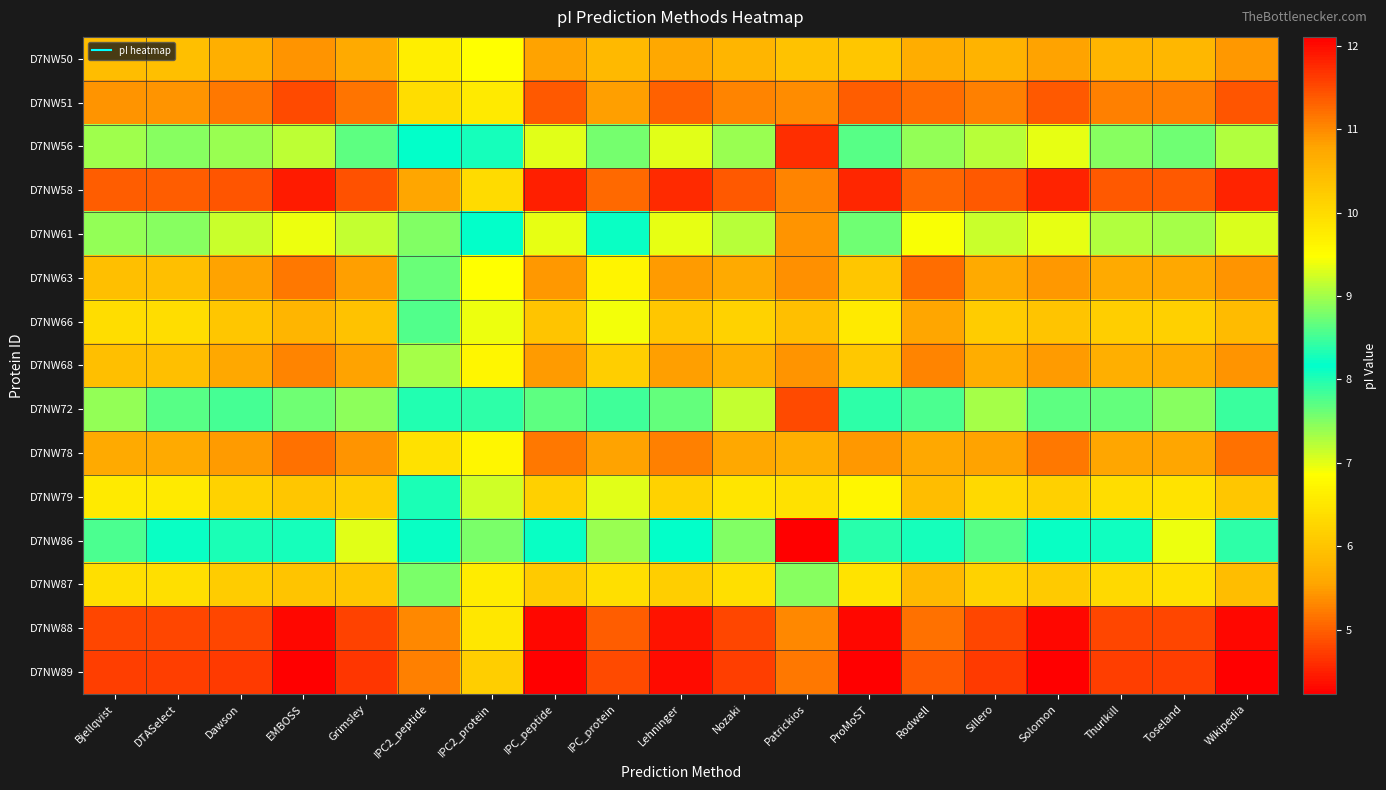

Reading left to right, transcribe all the data shown in this chart.

D7NW50: Bjellqvist=10.4	DTASelect=10.4	Dawson=10.6	EMBOSS=10.9	Grimsley=10.7	IPC2_peptide=9.7	IPC2_protein=9.5	IPC_peptide=10.8	IPC_protein=10.5	Lehninger=10.7	Nozaki=10.5	Patrickios=10.4	ProMoST=10.3	Rodwell=10.7	Sillero=10.6	Solomon=10.8	Thurlkill=10.5	Toseland=10.5	Wikipedia=10.9
D7NW51: Bjellqvist=10.9	DTASelect=10.9	Dawson=11.1	EMBOSS=11.5	Grimsley=11.2	IPC2_peptide=10.0	IPC2_protein=9.8	IPC_peptide=11.4	IPC_protein=10.8	Lehninger=11.3	Nozaki=11.1	Patrickios=11.0	ProMoST=11.3	Rodwell=11.2	Sillero=11.1	Solomon=11.4	Thurlkill=11.1	Toseland=11.1	Wikipedia=11.4
D7NW56: Bjellqvist=9.0	DTASelect=8.9	Dawson=9.0	EMBOSS=9.1	Grimsley=8.7	IPC2_peptide=8.2	IPC2_protein=8.3	IPC_peptide=9.3	IPC_protein=8.8	Lehninger=9.3	Nozaki=9.0	Patrickios=4.6	ProMoST=8.6	Rodwell=8.9	Sillero=9.1	Solomon=9.3	Thurlkill=8.9	Toseland=8.7	Wikipedia=9.1
D7NW58: Bjellqvist=11.3	DTASelect=11.3	Dawson=11.4	EMBOSS=11.9	Grimsley=11.4	IPC2_peptide=10.8	IPC2_protein=10.0	IPC_peptide=11.8	IPC_protein=11.3	Lehninger=11.7	Nozaki=11.4	Patrickios=11.0	ProMoST=11.8	Rodwell=11.3	Sillero=11.4	Solomon=11.8	Thurlkill=11.4	Toseland=11.4	Wikipedia=11.8
D7NW61: Bjellqvist=8.9	DTASelect=8.9	Dawson=9.2	EMBOSS=9.4	Grimsley=9.2	IPC2_peptide=7.5	IPC2_protein=8.2	IPC_peptide=9.4	IPC_protein=8.2	Lehninger=9.3	Nozaki=9.1	Patrickios=5.4	ProMoST=8.7	Rodwell=9.5	Sillero=9.2	Solomon=9.4	Thurlkill=9.1	Toseland=9.0	Wikipedia=9.3
D7NW63: Bjellqvist=10.4	DTASelect=10.4	Dawson=10.8	EMBOSS=11.1	Grimsley=10.8	IPC2_peptide=8.7	IPC2_protein=9.5	IPC_peptide=10.9	IPC_protein=9.6	Lehninger=10.9	Nozaki=10.7	Patrickios=10.9	ProMoST=10.3	Rodwell=11.2	Sillero=10.7	Solomon=10.9	Thurlkill=10.7	Toseland=10.7	Wikipedia=10.9
D7NW66: Bjellqvist=10.0	DTASelect=10.0	Dawson=10.3	EMBOSS=10.5	Grimsley=10.4	IPC2_peptide=8.6	IPC2_protein=9.4	IPC_peptide=10.3	IPC_protein=9.4	Lehninger=10.3	Nozaki=10.1	Patrickios=10.4	ProMoST=9.8	Rodwell=10.8	Sillero=10.2	Solomon=10.3	Thurlkill=10.2	Toseland=10.1	Wikipedia=10.5
D7NW68: Bjellqvist=10.4	DTASelect=10.4	Dawson=10.7	EMBOSS=11.1	Grimsley=10.8	IPC2_peptide=9.0	IPC2_protein=9.6	IPC_peptide=10.9	IPC_protein=10.2	Lehninger=10.8	Nozaki=10.6	Patrickios=10.9	ProMoST=10.3	Rodwell=11.1	Sillero=10.7	Solomon=10.9	Thurlkill=10.7	Toseland=10.7	Wikipedia=10.9
D7NW72: Bjellqvist=8.9	DTASelect=8.6	Dawson=8.5	EMBOSS=8.7	Grimsley=7.4	IPC2_peptide=8.0	IPC2_protein=8.0	IPC_peptide=8.7	IPC_protein=7.8	Lehninger=8.7	Nozaki=9.2	Patrickios=4.8	ProMoST=8.4	Rodwell=8.6	Sillero=9.0	Solomon=8.7	Thurlkill=8.7	Toseland=7.5	Wikipedia=8.4
D7NW78: Bjellqvist=10.7	DTASelect=10.7	Dawson=10.8	EMBOSS=11.2	Grimsley=10.9	IPC2_peptide=9.9	IPC2_protein=9.6	IPC_peptide=11.1	IPC_protein=10.8	Lehninger=11.1	Nozaki=10.7	Patrickios=10.7	ProMoST=10.9	Rodwell=10.7	Sillero=10.8	Solomon=11.1	Thurlkill=10.8	Toseland=10.8	Wikipedia=11.2
D7NW79: Bjellqvist=9.8	DTASelect=9.8	Dawson=10.1	EMBOSS=10.3	Grimsley=10.2	IPC2_peptide=8.3	IPC2_protein=9.2	IPC_peptide=10.2	IPC_protein=9.3	Lehninger=10.1	Nozaki=9.8	Patrickios=9.9	ProMoST=9.6	Rodwell=10.4	Sillero=10.0	Solomon=10.2	Thurlkill=10.0	Toseland=9.9	Wikipedia=10.3
D7NW86: Bjellqvist=8.6	DTASelect=8.2	Dawson=8.0	EMBOSS=8.3	Grimsley=7.0	IPC2_peptide=8.1	IPC2_protein=7.5	IPC_peptide=8.1	IPC_protein=7.4	Lehninger=8.1	Nozaki=8.8	Patrickios=4.2	ProMoST=8.0	Rodwell=8.1	Sillero=8.6	Solomon=8.1	Thurlkill=8.2	Toseland=7.0	Wikipedia=8.0
D7NW87: Bjellqvist=9.9	DTASelect=9.9	Dawson=10.2	EMBOSS=10.3	Grimsley=10.3	IPC2_peptide=8.8	IPC2_protein=9.8	IPC_peptide=10.2	IPC_protein=9.9	Lehninger=10.2	Nozaki=9.9	Patrickios=7.5	ProMoST=9.9	Rodwell=10.5	Sillero=10.1	Solomon=10.2	Thurlkill=10.0	Toseland=9.9	Wikipedia=10.4
D7NW88: Bjellqvist=11.5	DTASelect=11.5	Dawson=11.6	EMBOSS=12.0	Grimsley=11.6	IPC2_peptide=11.0	IPC2_protein=9.8	IPC_peptide=12.0	IPC_protein=11.4	Lehninger=11.9	Nozaki=11.5	Patrickios=11.0	ProMoST=12.0	Rodwell=11.2	Sillero=11.5	Solomon=12.0	Thurlkill=11.5	Toseland=11.6	Wikipedia=12.0
D7NW89: Bjellqvist=11.6	DTASelect=11.6	Dawson=11.6	EMBOSS=12.1	Grimsley=11.7	IPC2_peptide=11.1	IPC2_protein=10.2	IPC_peptide=12.1	IPC_protein=11.5	Lehninger=12.0	Nozaki=11.6	Patrickios=11.1	ProMoST=12.1	Rodwell=11.4	Sillero=11.6	Solomon=12.1	Thurlkill=11.6	Toseland=11.6	Wikipedia=12.1